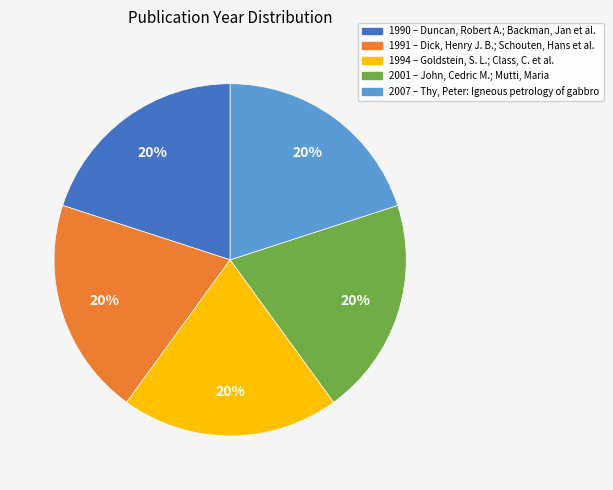

Is 1991 the majority of the pie?

No